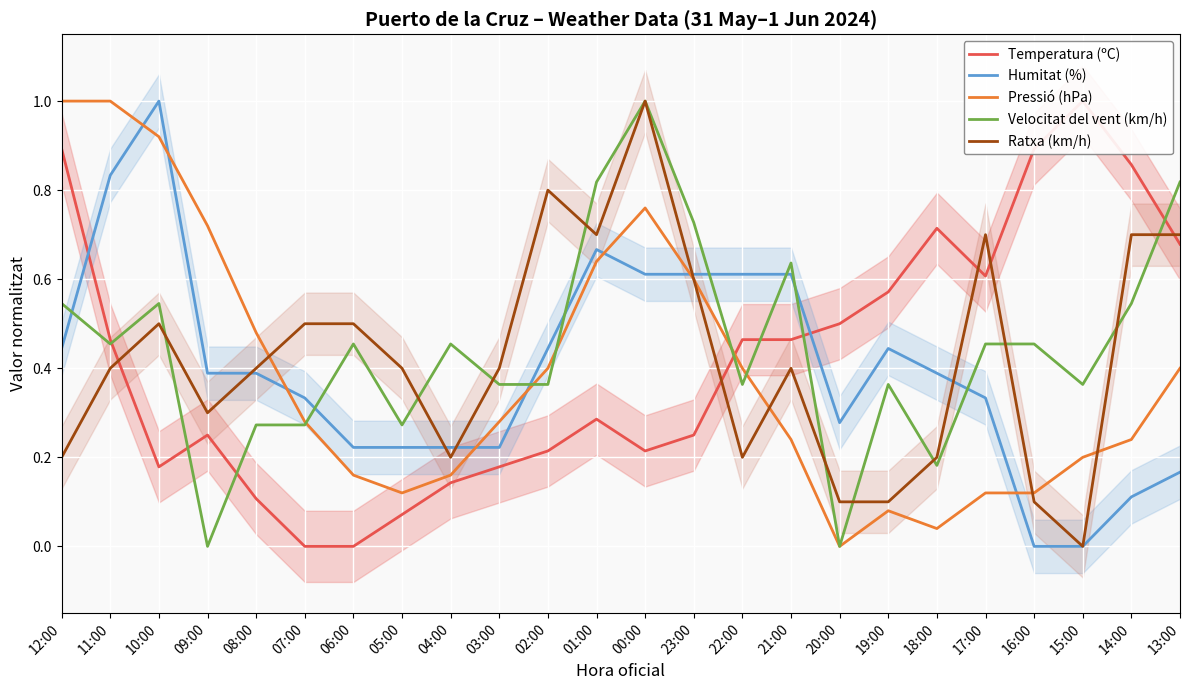

Between 03:00 and 15:00, which series saw the biggest shift?

Temperatura (ºC)